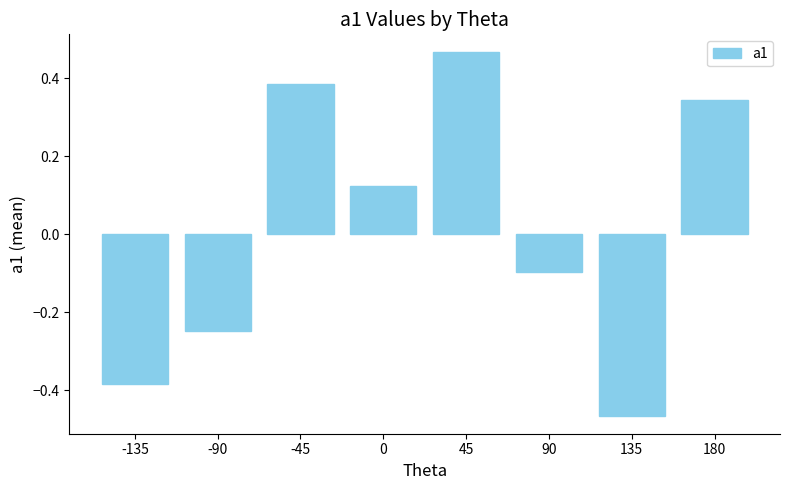

Which label corresponds to the largest value in the chart?

45